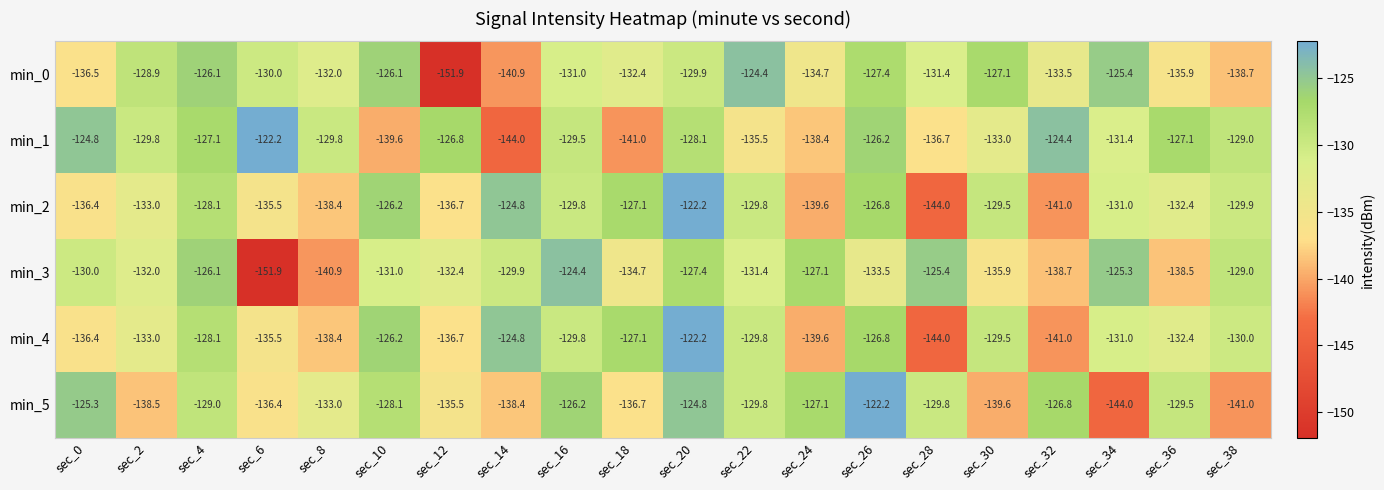

What is the spread (max minus min) of values at sec_24?

12.5